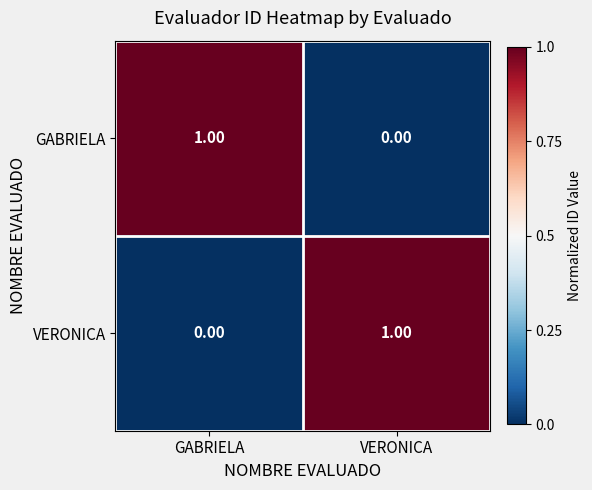

What is the difference between the highest and lowest values at VERONICA?

1